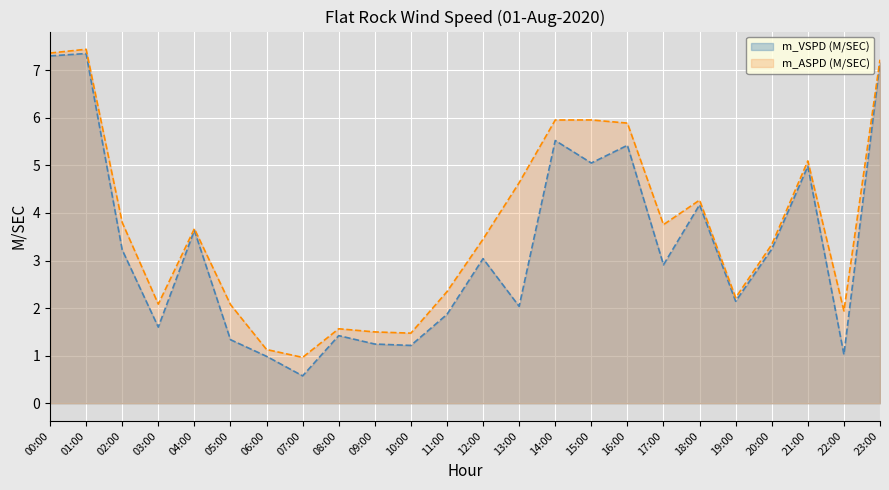

Between 10:00 and 19:00, which series saw the biggest shift?

m_VSPD (M/SEC)